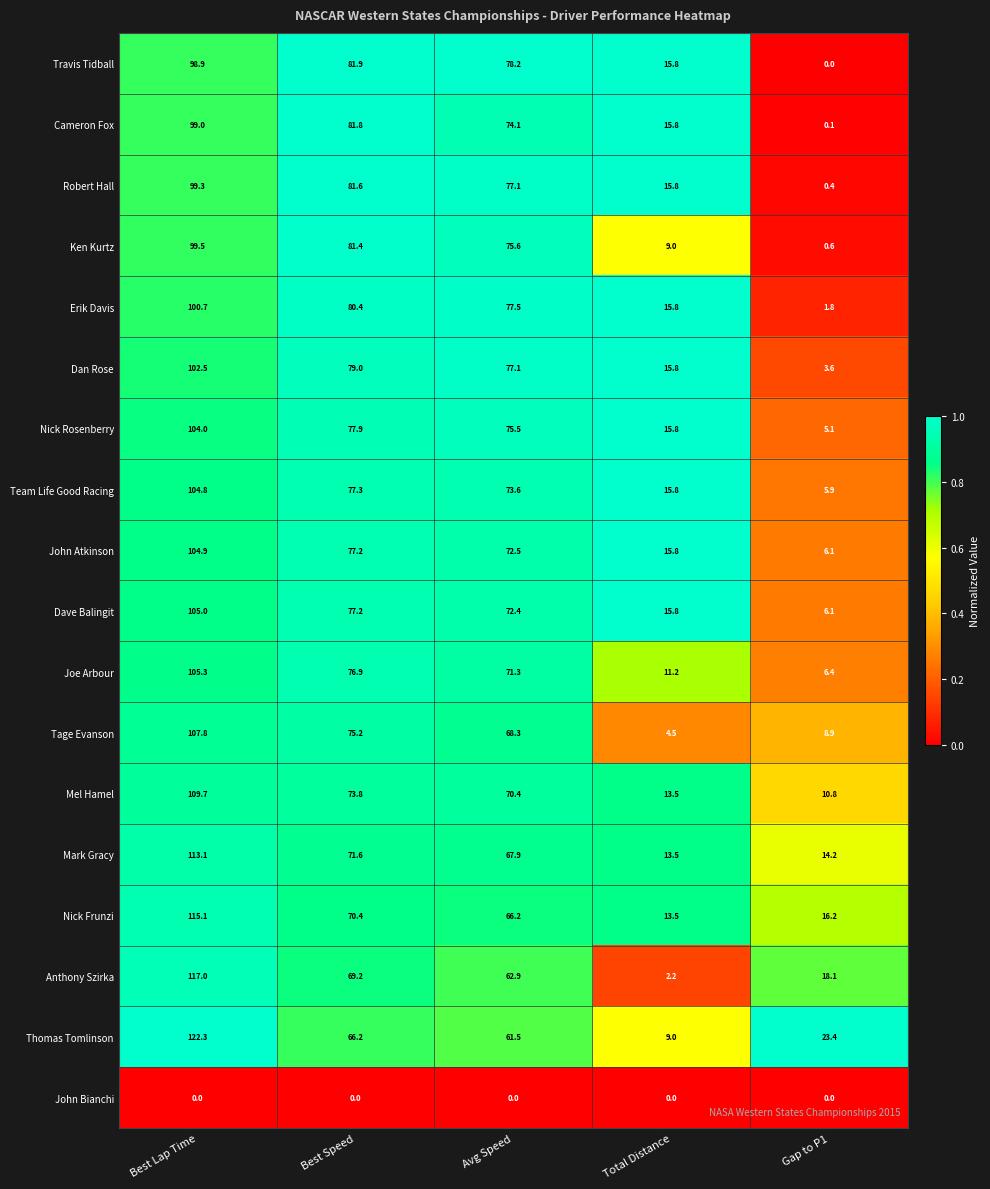

What is the total value across all series at Best Lap Time?

1808.9